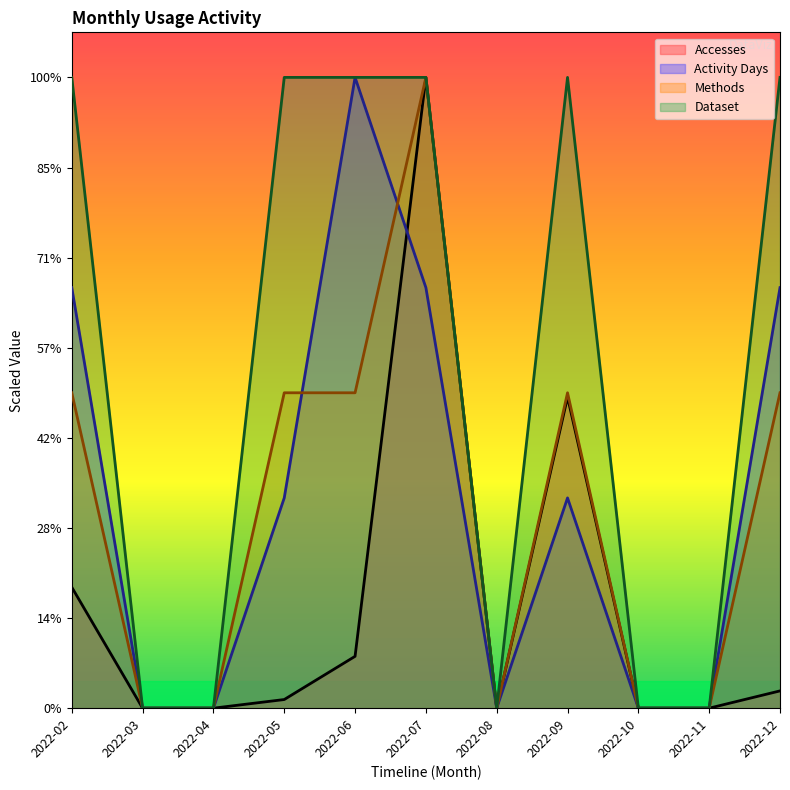

Reading left to right, transcribe all the data shown in this chart.

Accesses: 2022-02=13.4	2022-03=0.0	2022-04=0.0	2022-05=1.0	2022-06=5.8	2022-07=70.0	2022-08=0.0	2022-09=34.5	2022-10=0.0	2022-11=0.0	2022-12=1.9
Activity Days: 2022-02=46.7	2022-03=0.0	2022-04=0.0	2022-05=23.3	2022-06=70.0	2022-07=46.7	2022-08=0.0	2022-09=23.3	2022-10=0.0	2022-11=0.0	2022-12=46.7
Methods: 2022-02=35.0	2022-03=0.0	2022-04=0.0	2022-05=35.0	2022-06=35.0	2022-07=70.0	2022-08=0.0	2022-09=35.0	2022-10=0.0	2022-11=0.0	2022-12=35.0
Dataset: 2022-02=70.0	2022-03=0.0	2022-04=0.0	2022-05=70.0	2022-06=70.0	2022-07=70.0	2022-08=0.0	2022-09=70.0	2022-10=0.0	2022-11=0.0	2022-12=70.0